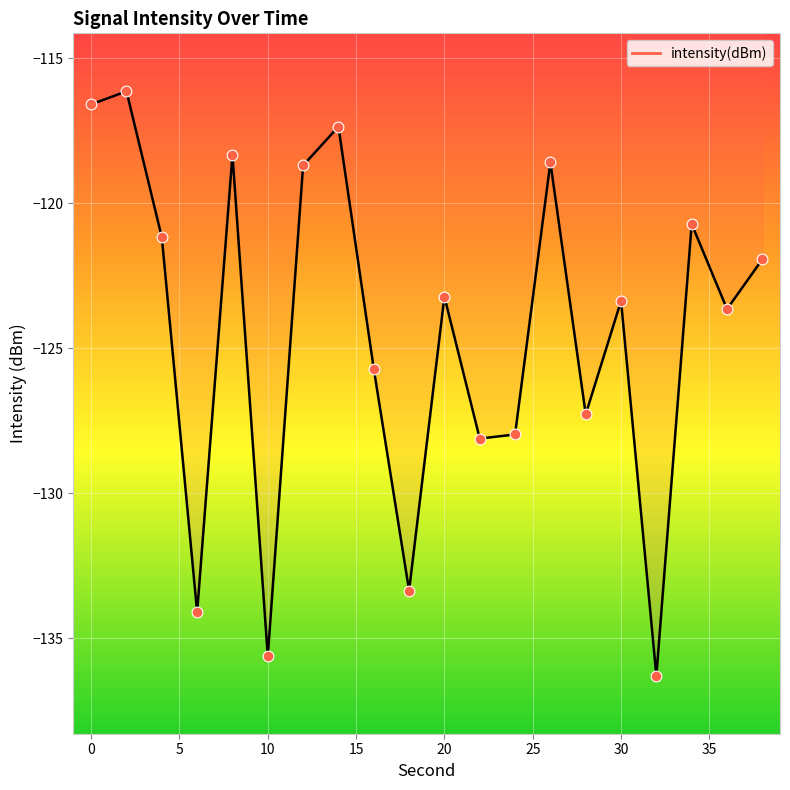

What is the difference between the maximum and minimum values?

20.2